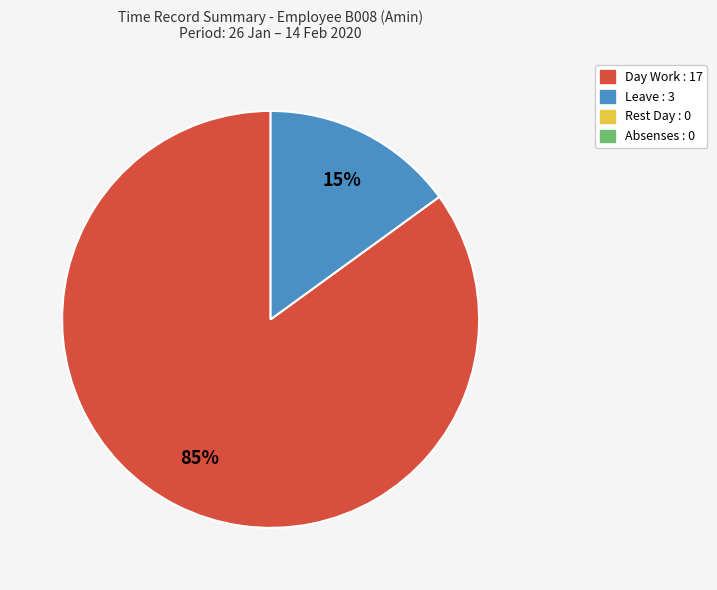

Is there any slice that represents more than half of the pie?

Yes